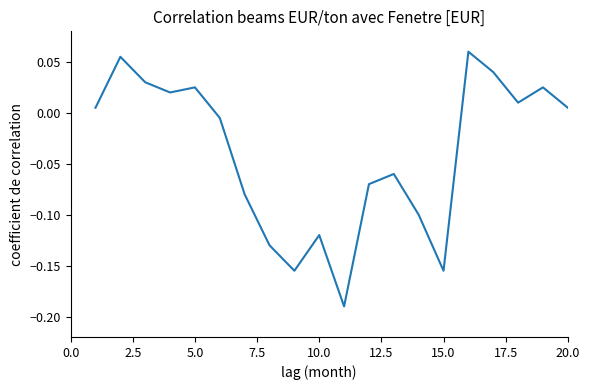

Does the chart have visible grid lines?

No